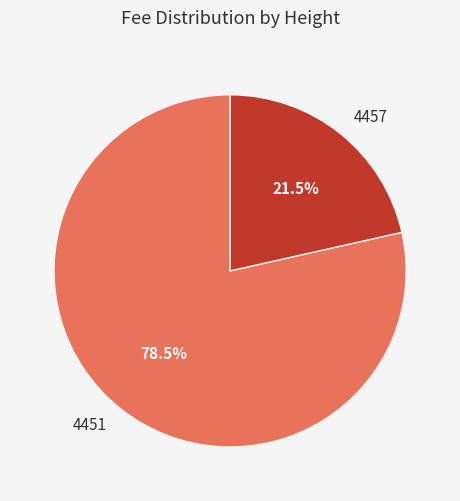

What is the ratio of the value at 4457 to the value at 4451?

0.3